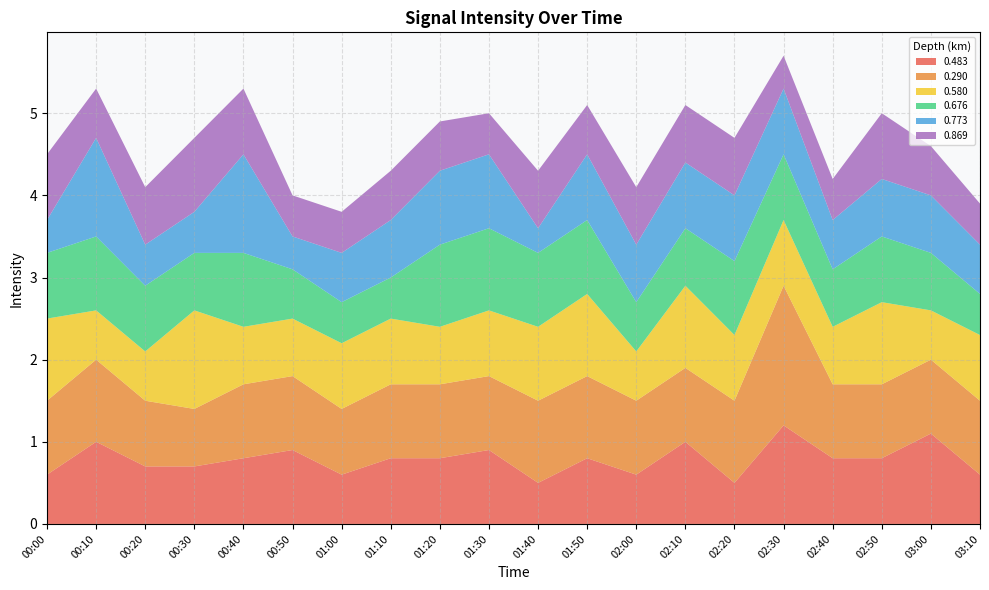

Reading left to right, list all the values displayed in this chart.

0.483: 0.6	1.0	0.7	0.7	0.8	0.9	0.6	0.8	0.8	0.9	0.5	0.8	0.6	1.0	0.5	1.2	0.8	0.8	1.1	0.6
0.290: 0.9	1.0	0.8	0.7	0.9	0.9	0.8	0.9	0.9	0.9	1.0	1.0	0.9	0.9	1.0	1.7	0.9	0.9	0.9	0.9
0.580: 1.0	0.6	0.6	1.2	0.7	0.7	0.8	0.8	0.7	0.8	0.9	1.0	0.6	1.0	0.8	0.8	0.7	1.0	0.6	0.8
0.676: 0.8	0.9	0.8	0.7	0.9	0.6	0.5	0.5	1.0	1.0	0.9	0.9	0.6	0.7	0.9	0.8	0.7	0.8	0.7	0.5
0.773: 0.4	1.2	0.5	0.5	1.2	0.4	0.6	0.7	0.9	0.9	0.3	0.8	0.7	0.8	0.8	0.8	0.6	0.7	0.7	0.6
0.869: 0.8	0.6	0.7	0.9	0.8	0.5	0.5	0.6	0.6	0.5	0.7	0.6	0.7	0.7	0.7	0.4	0.5	0.8	0.6	0.5